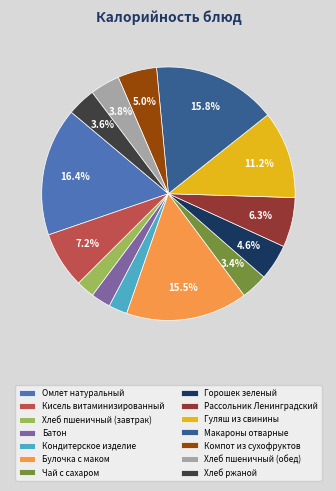

How many slices are in this pie chart?

14